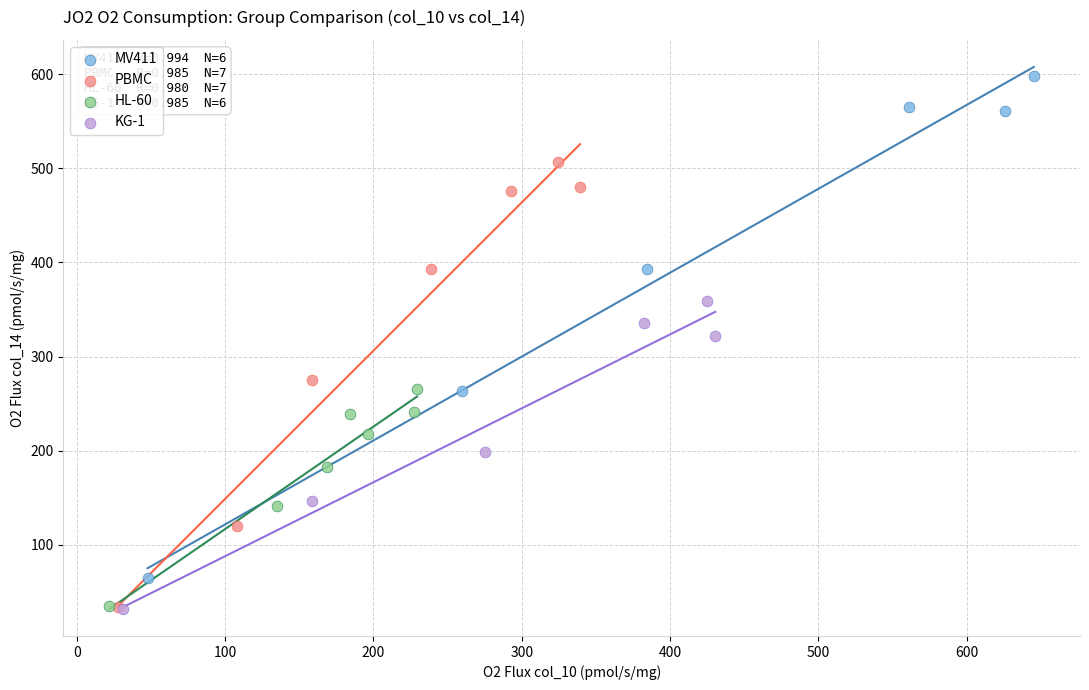

Which series has the largest Y range (max minus min)?

MV411